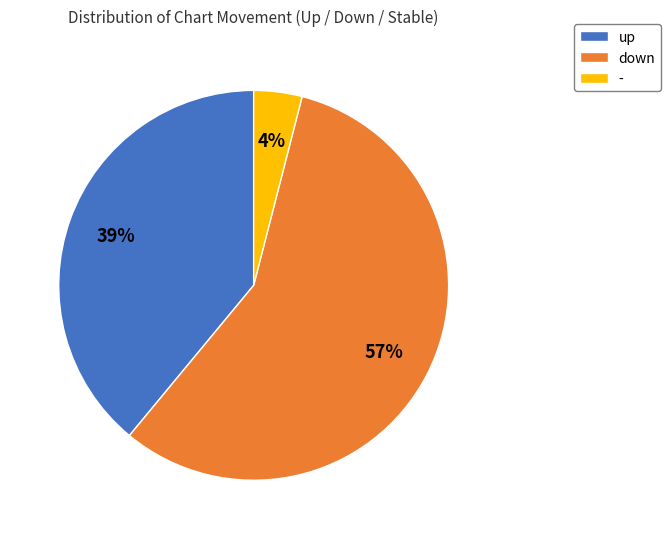

Does up represent more than half of the total?

No